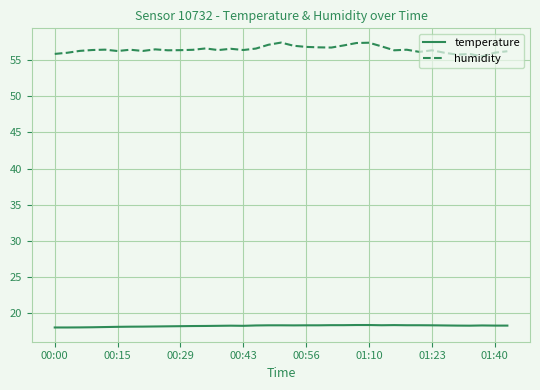

Which series has the largest total across all categories?

humidity